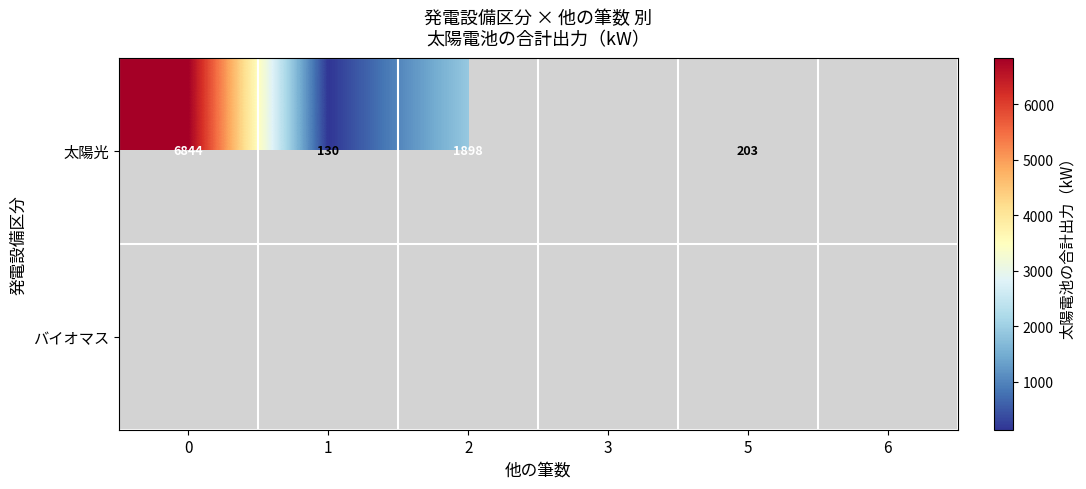

What is the sum of the 太陽光 values at 1 and 0?

6974.0